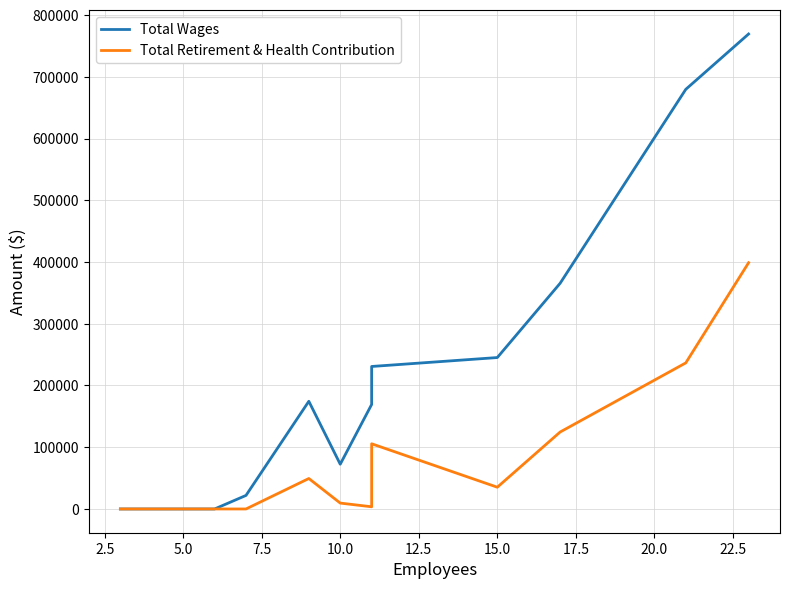

Rank the series by their average value, from lowest to highest.

Total Retirement & Health Contribution, Total Wages